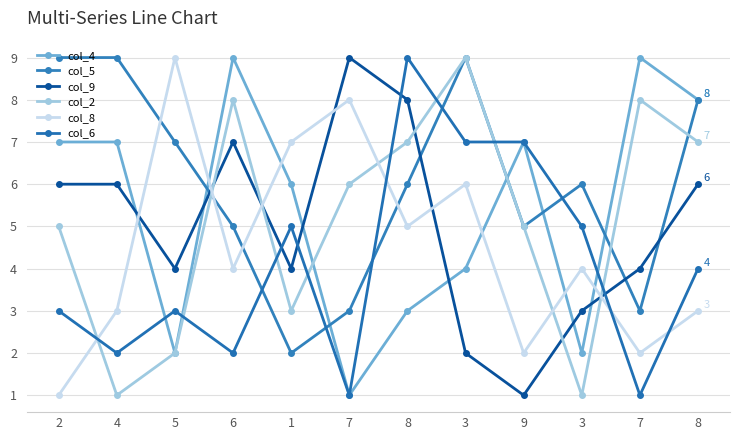

True or false: col_5 has a value of 1 at 1.

False